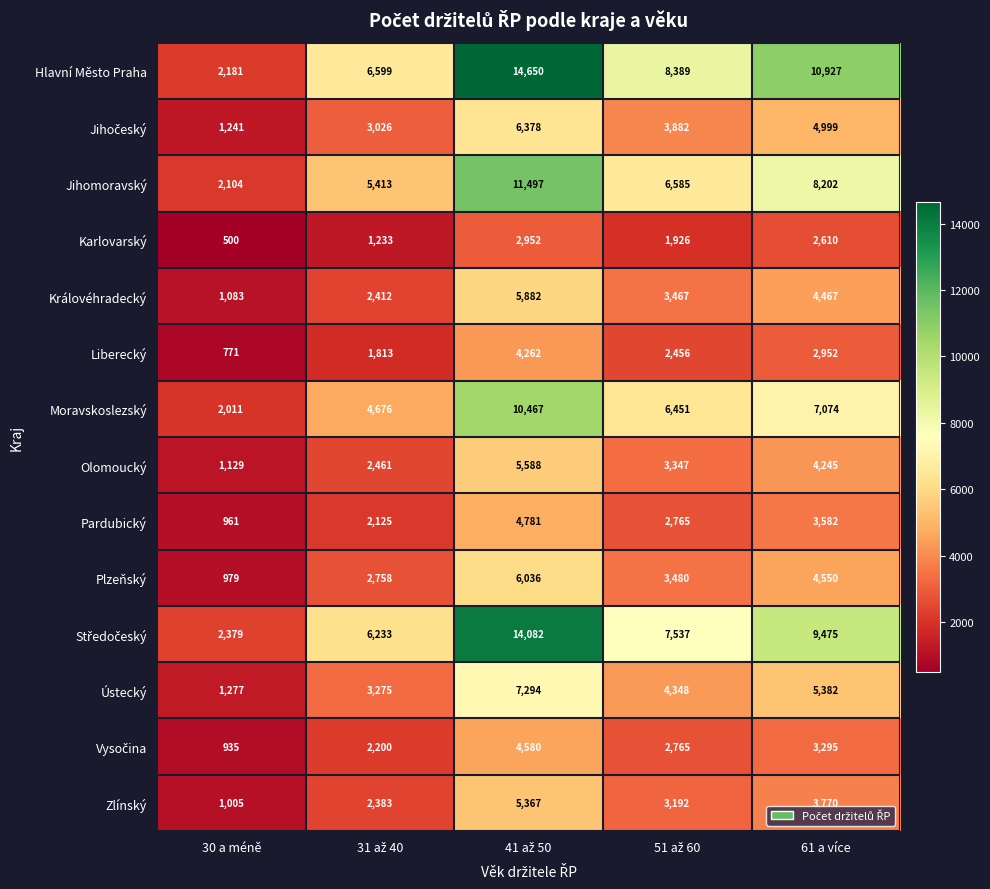

Which series has the largest range (max minus min)?

Hlavní Město Praha